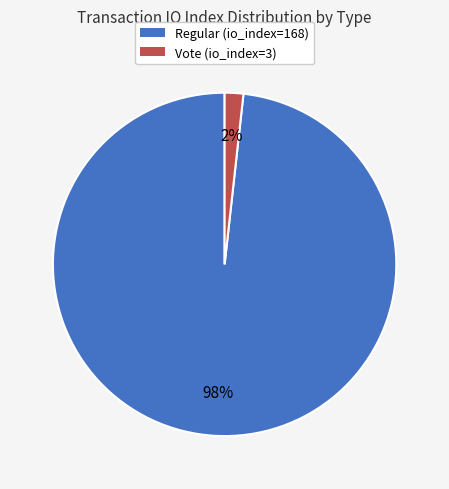

True or false: Vote (io_index=3) accounts for 2% of the total.

True